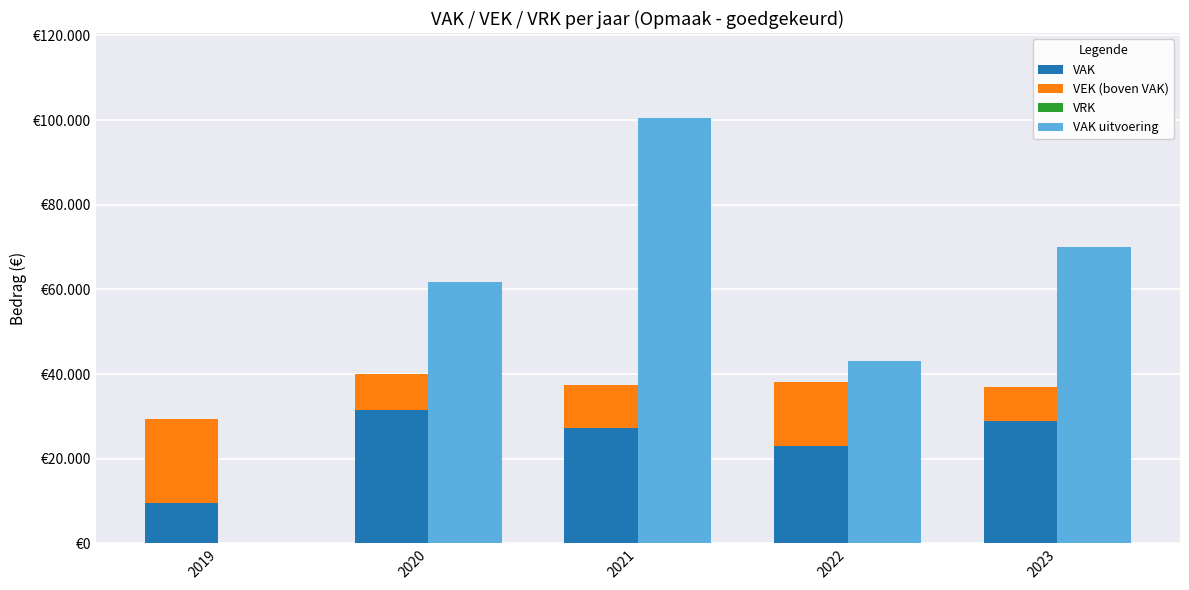

Reading left to right, what are all the values shown in this chart?

VAK: 9472	31504	27314	23098	28814
VEK (boven VAK): 19896	8473	10144	15094	8170
VRK: 0	0	0	0	0
VAK uitvoering: 0	61802	100483	43066	70053